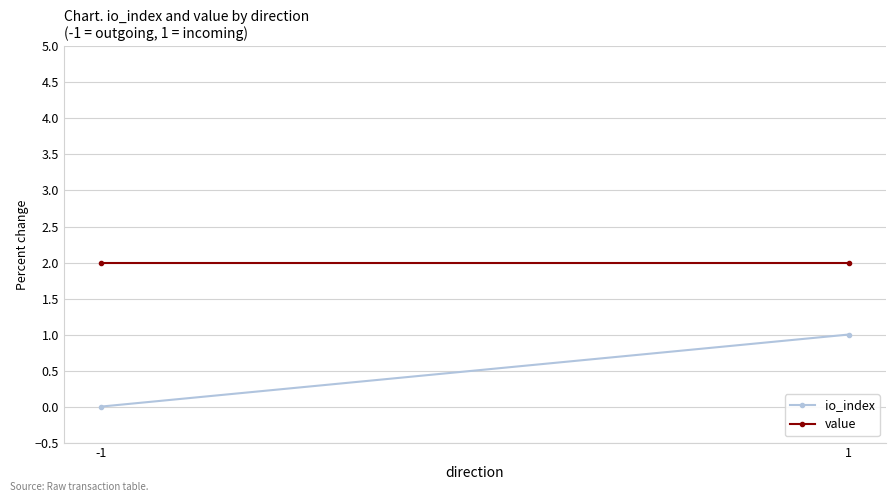

How many io_index values are between 0 and 1?

2